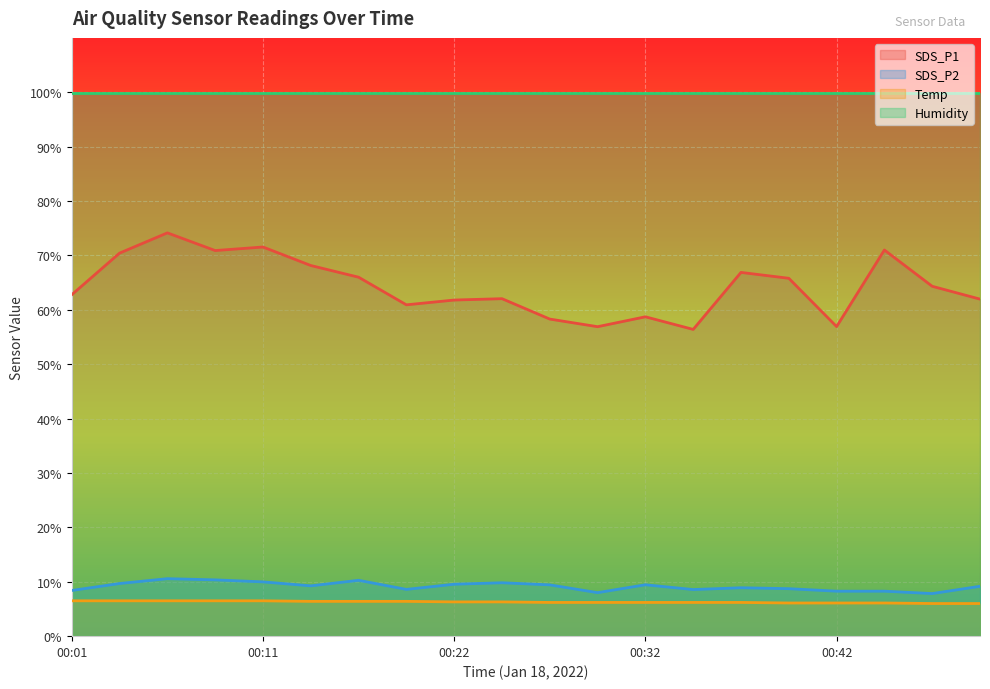

What are all the series names shown in the legend?

SDS_P1, SDS_P2, Temp, Humidity